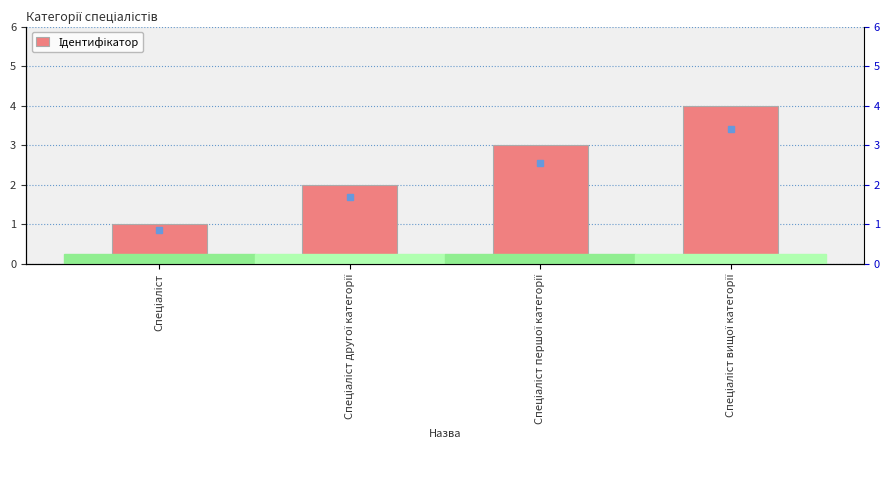

True or false: the data shows 1 at Спеціаліст.

True